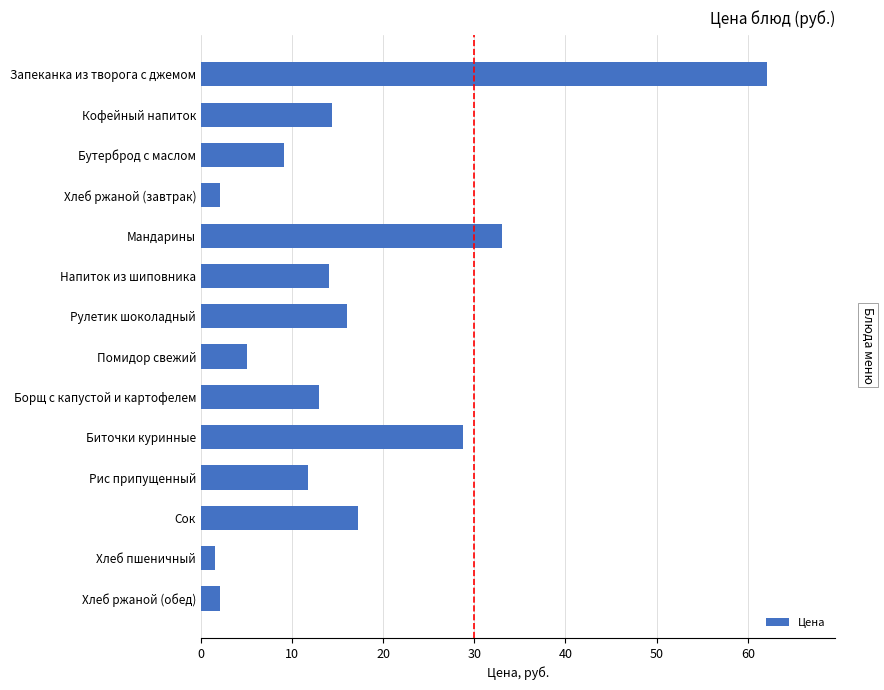

What is the greatest value displayed?

62.1